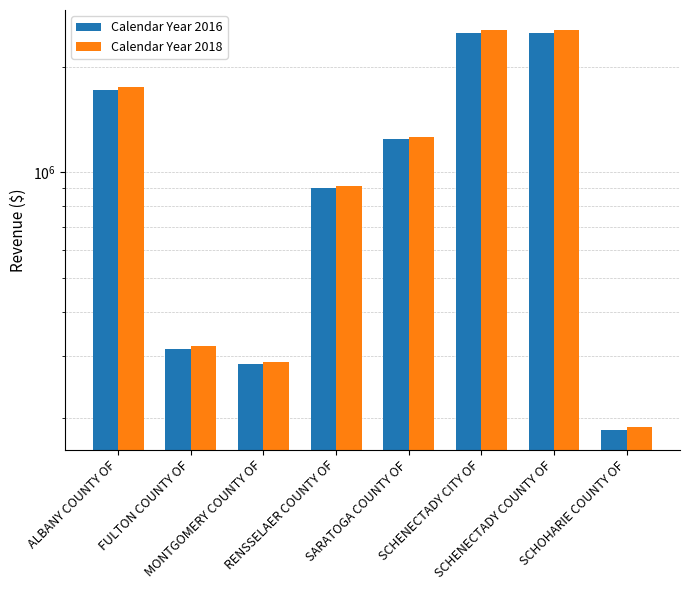

List the series in order of their overall mean, lowest first.

Calendar Year 2016, Calendar Year 2018